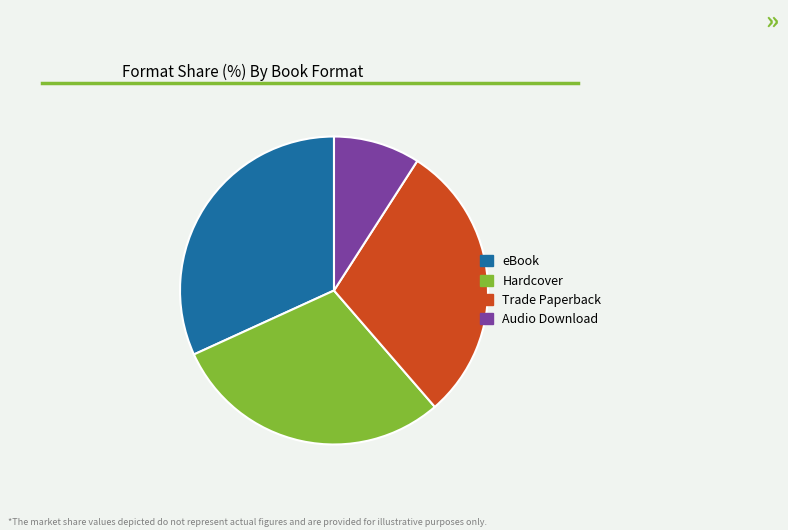

Does Audio Download account for over 50% of the chart?

No